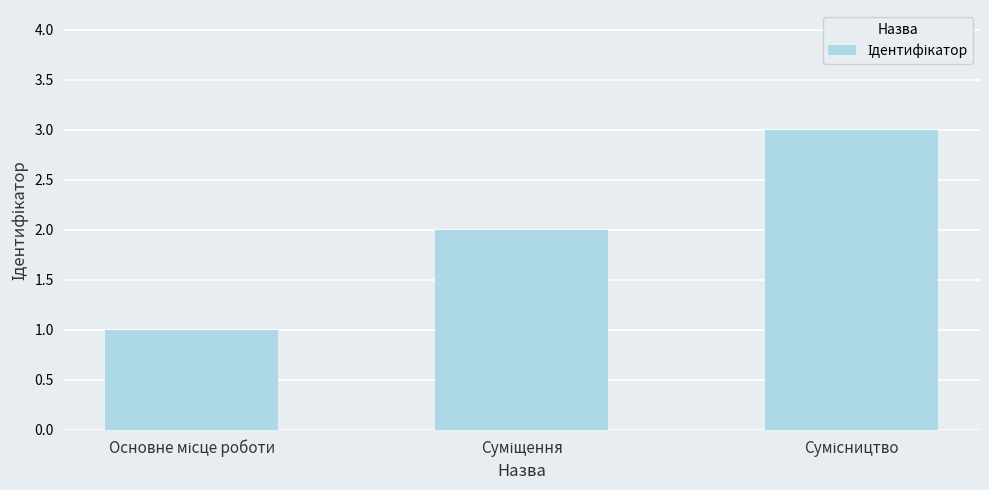

What is the sum of all values?

6